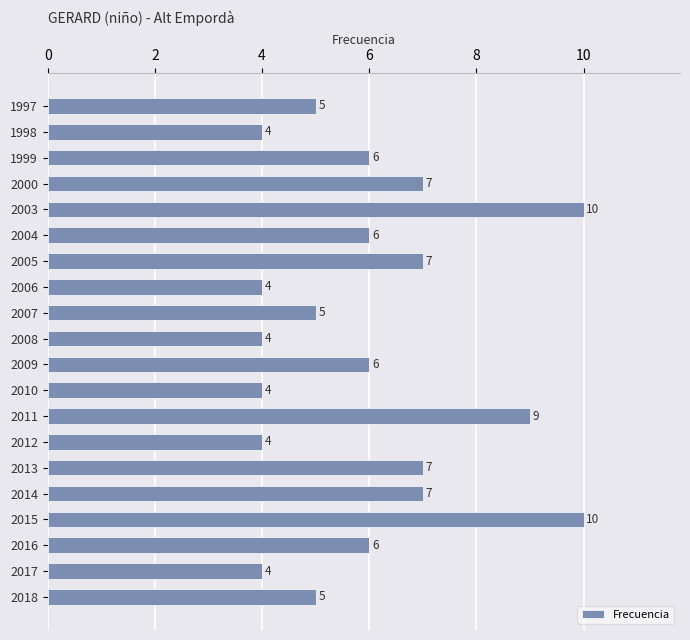

Approximately how many times larger is the value at 2012 compared to 2016?

0.7